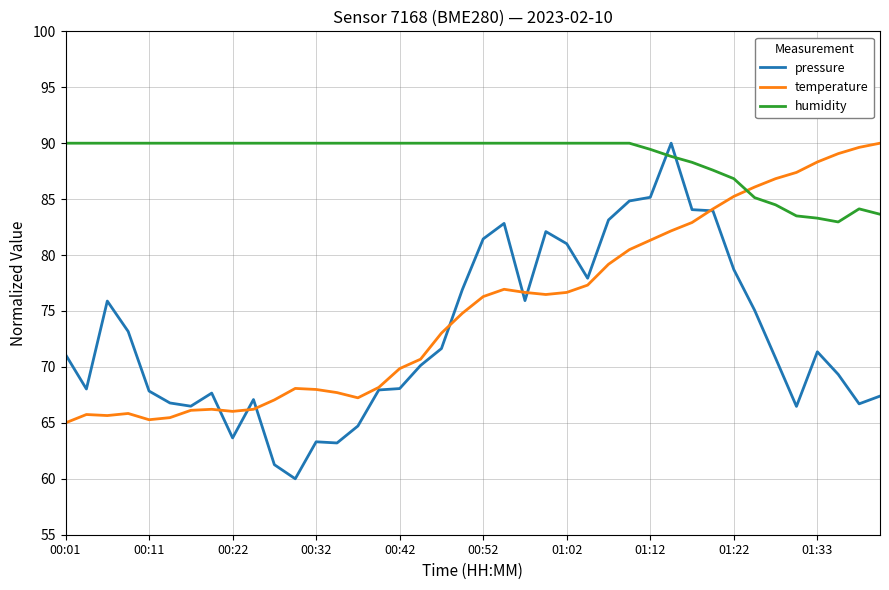

What is the average value of the temperature series?

75.1